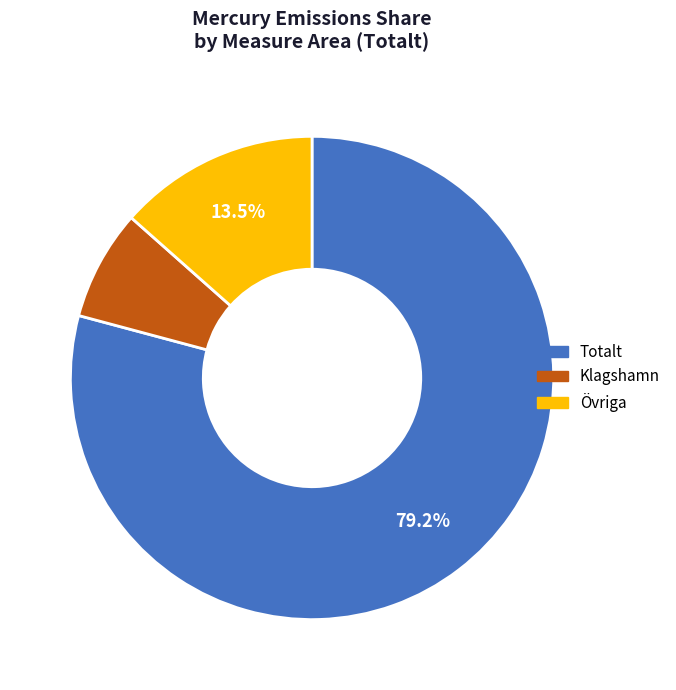

Does any single category account for the majority?

Yes